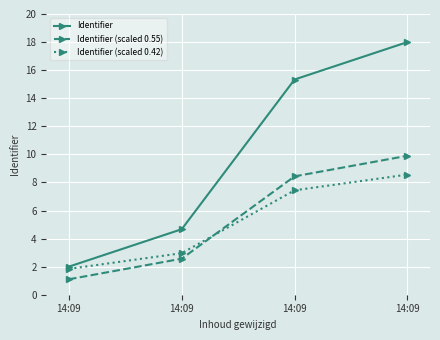

True or false: Identifier (scaled 0.42) and Identifier intersect in this chart.

False